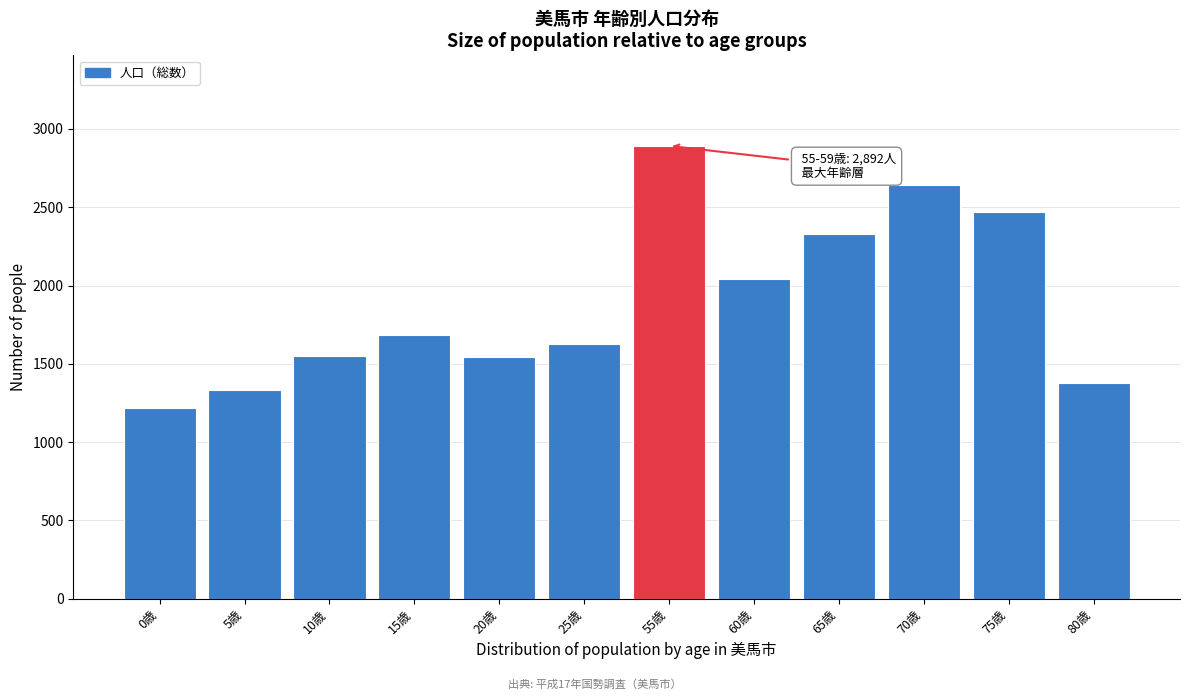

What is the label of the 4th bar from the left?

15歳